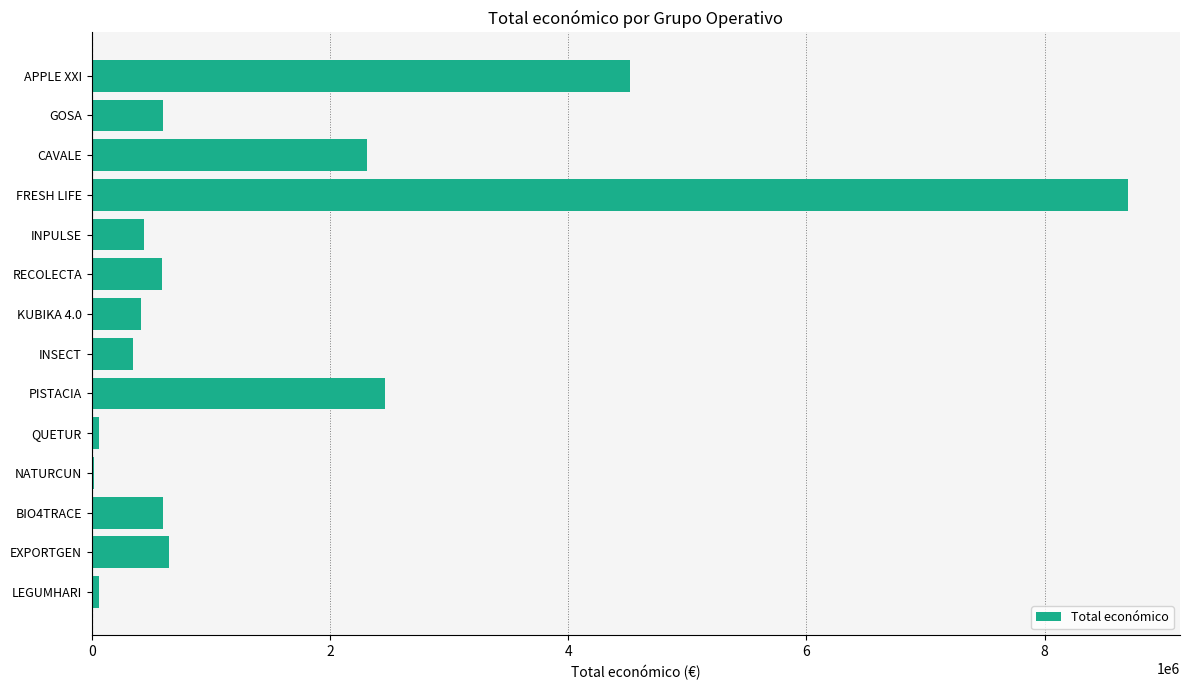

The value at PISTACIA is 2464572. True or false?

True